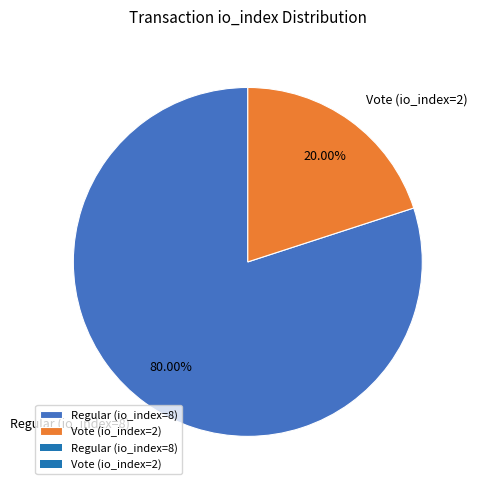

Do Regular (io_index=8) and Vote (io_index=2) together represent more than half of the pie?

Yes